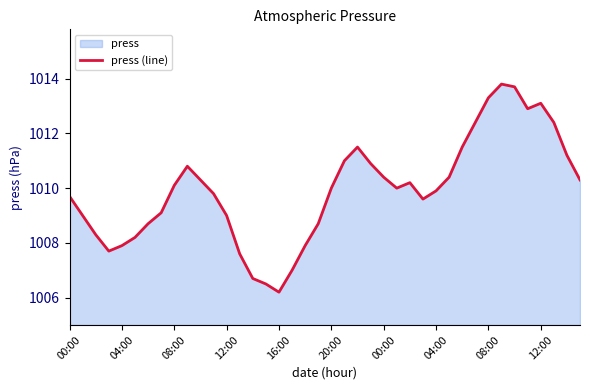

How many lines are shown in the chart?

1